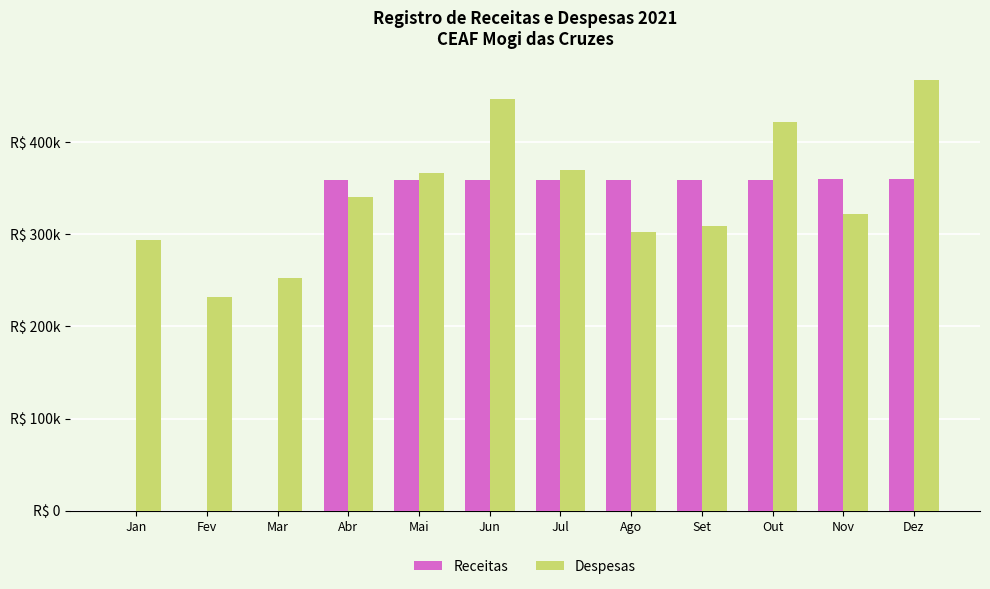

Is it true that Receitas equals 359670.2 at Dez?

True